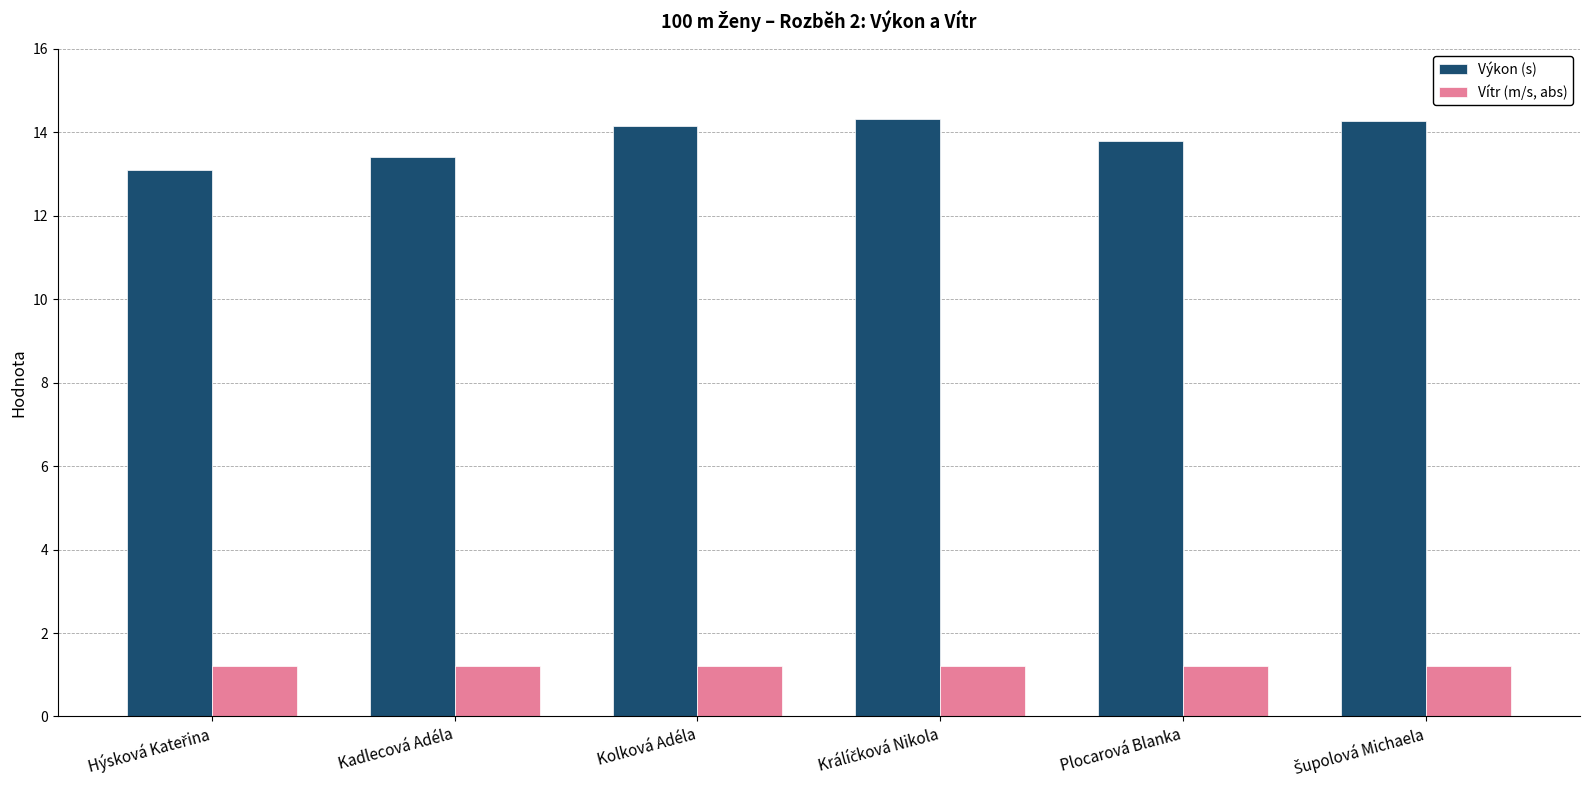

Which series has the largest range (max minus min)?

Výkon (s)